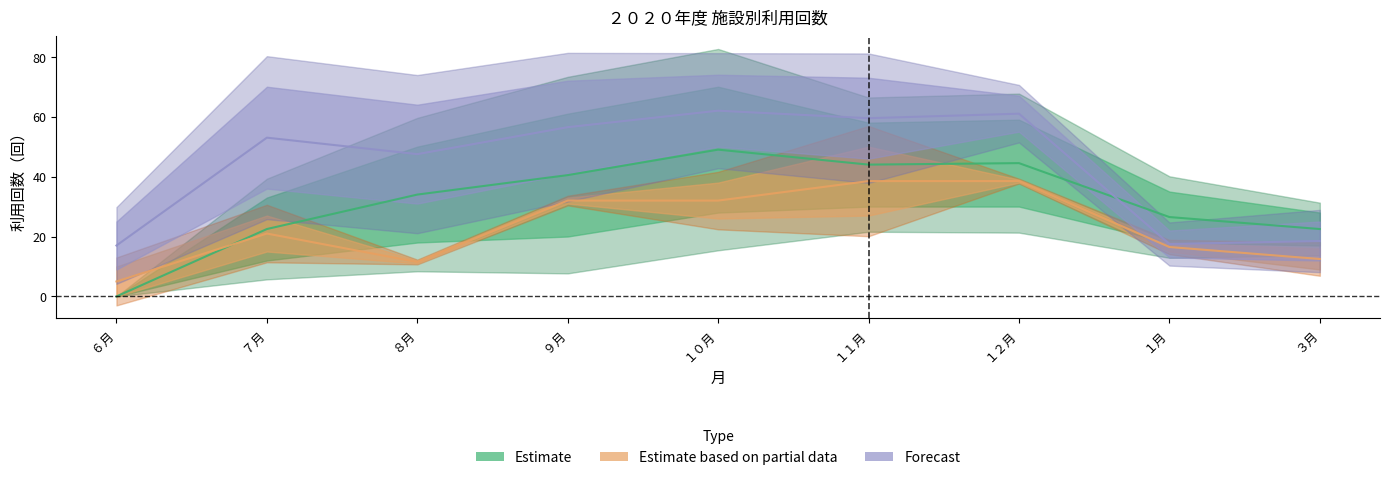

Is it true that Estimate based on partial data equals 12.5 at ３月?

True